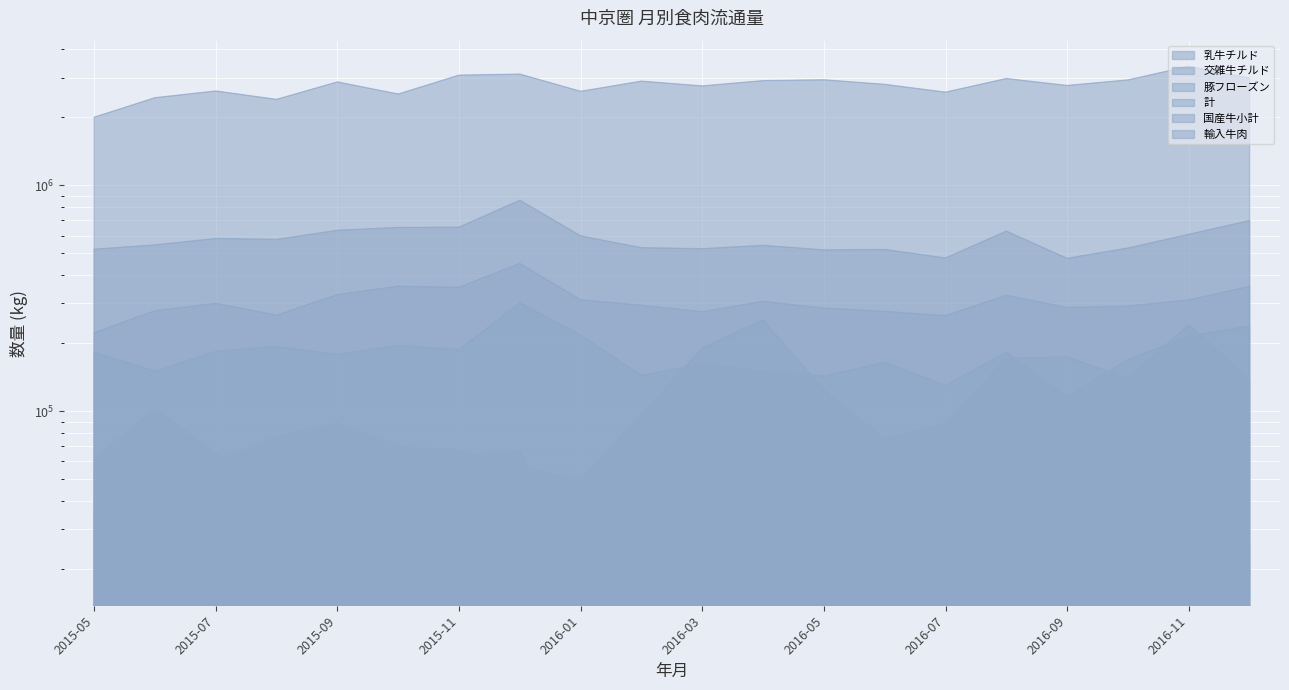

At which category does the chart reach its minimum across all series?

2016-01